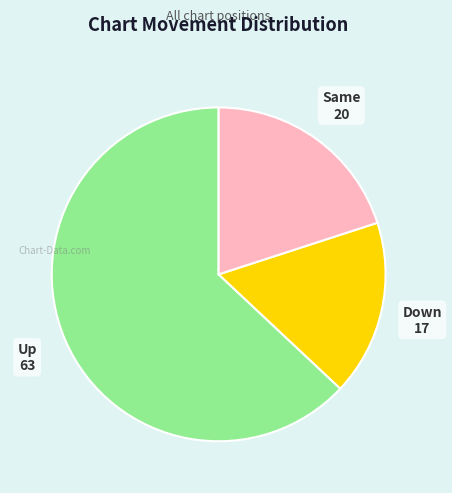

Is there a majority slice in this chart?

Yes